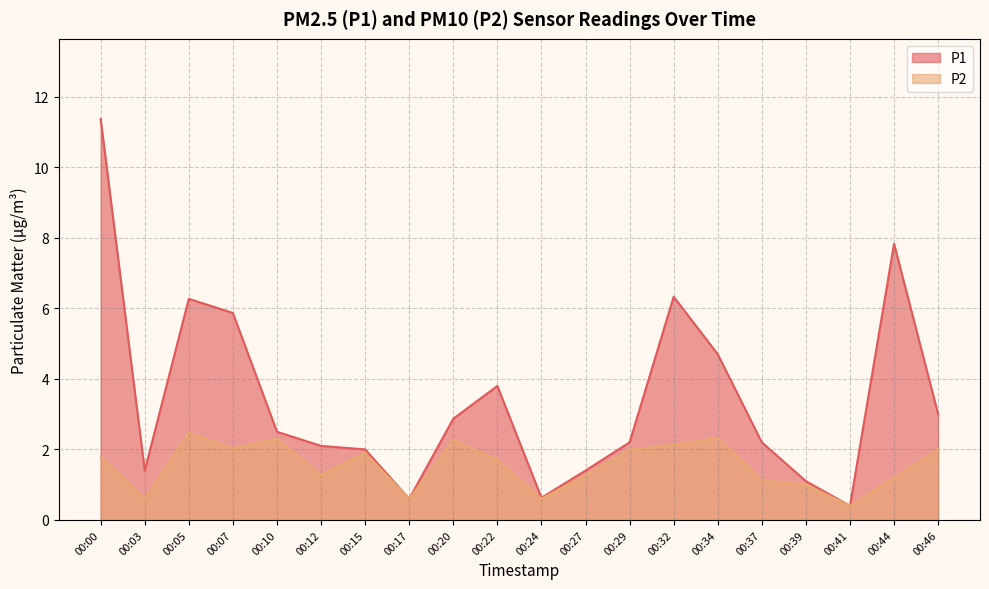

How many distinct data groups are displayed?

2